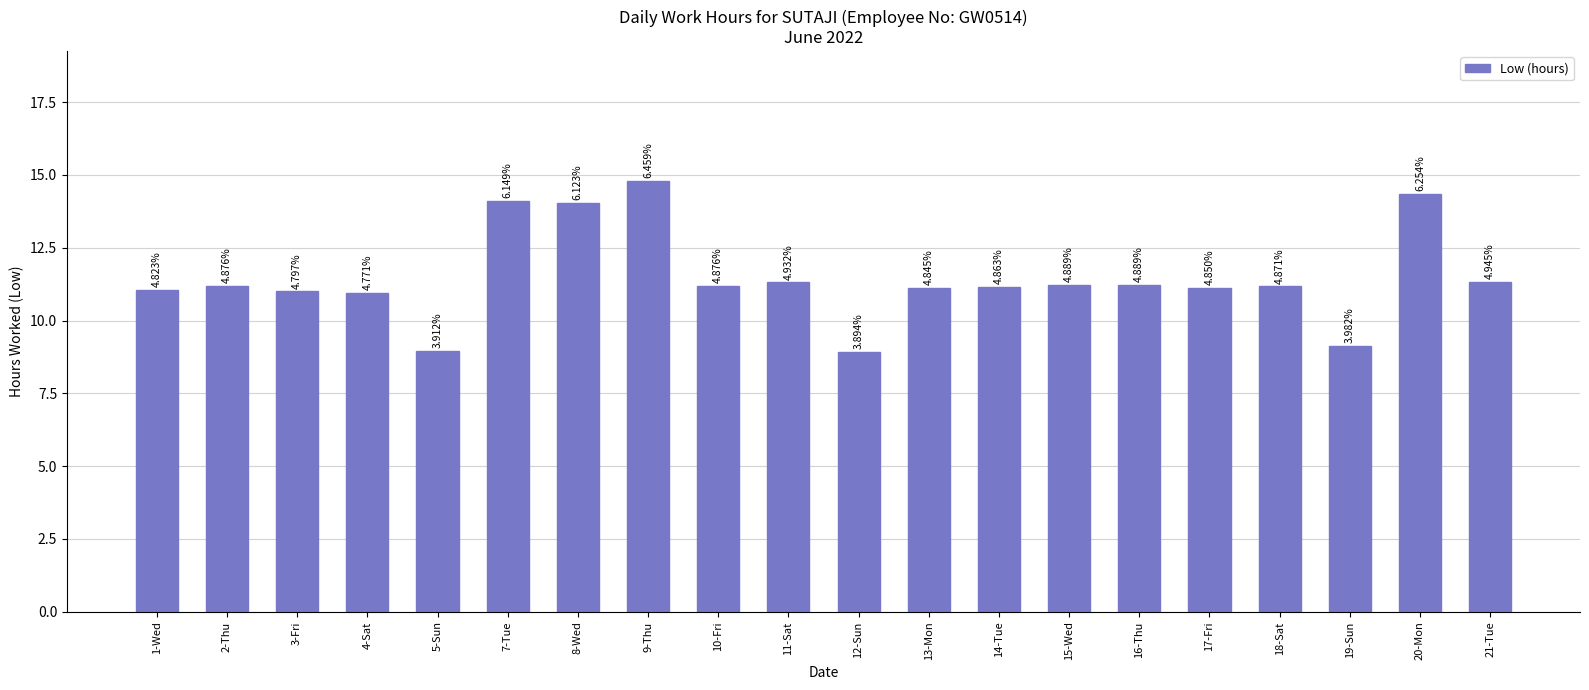

Does the chart contain any negative values?

No